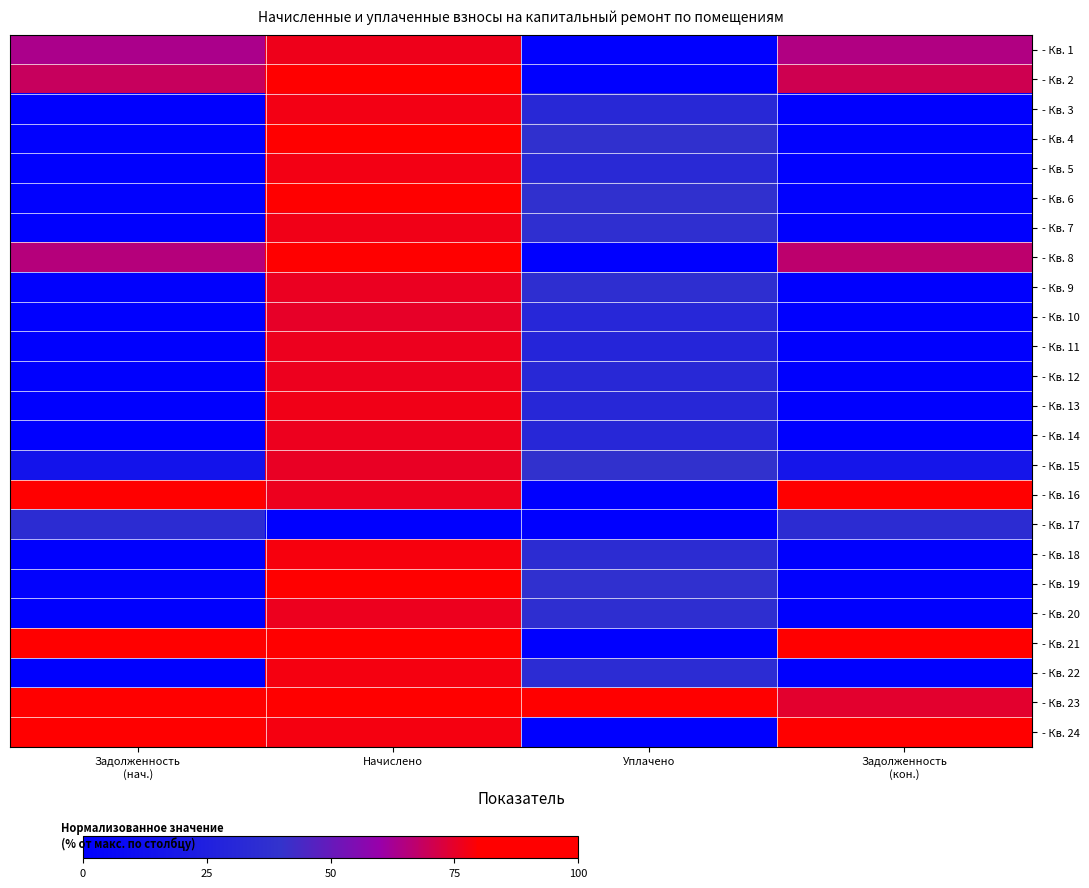

What is the total value across all series at Задолженность
(кон.)?

6.2